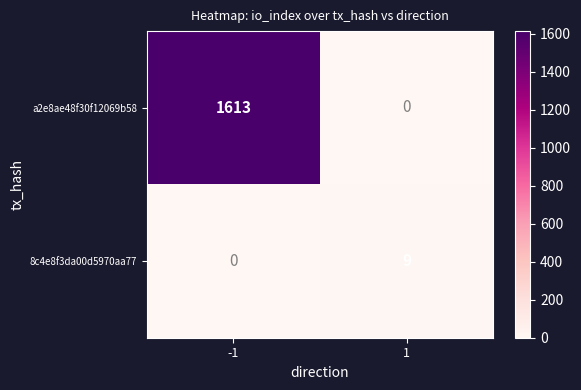

Which series has the largest range (max minus min)?

a2e8ae48f30f12069b58